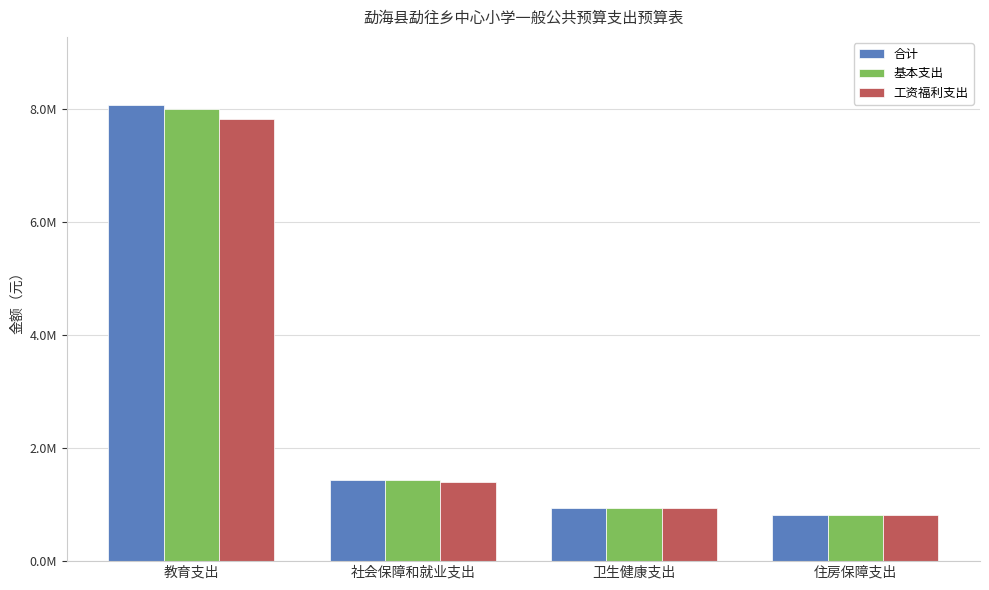

What is the difference between the highest and lowest values at 教育支出?

245541.0